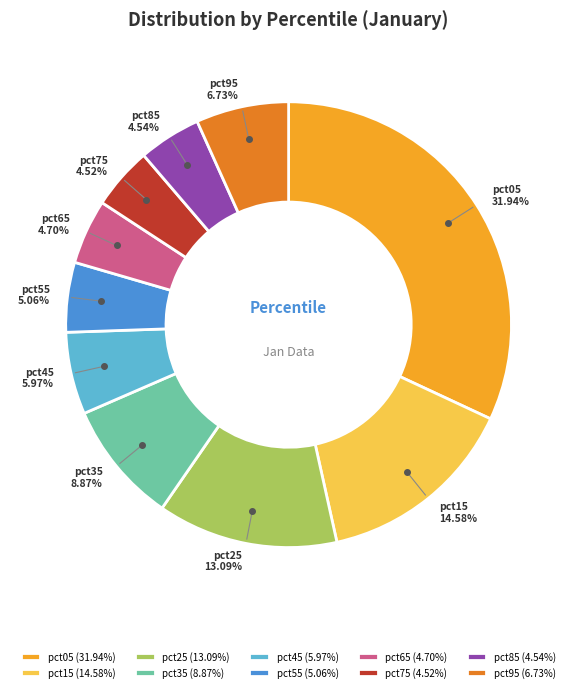

What percentage is NOT represented by pct55?

94.9%